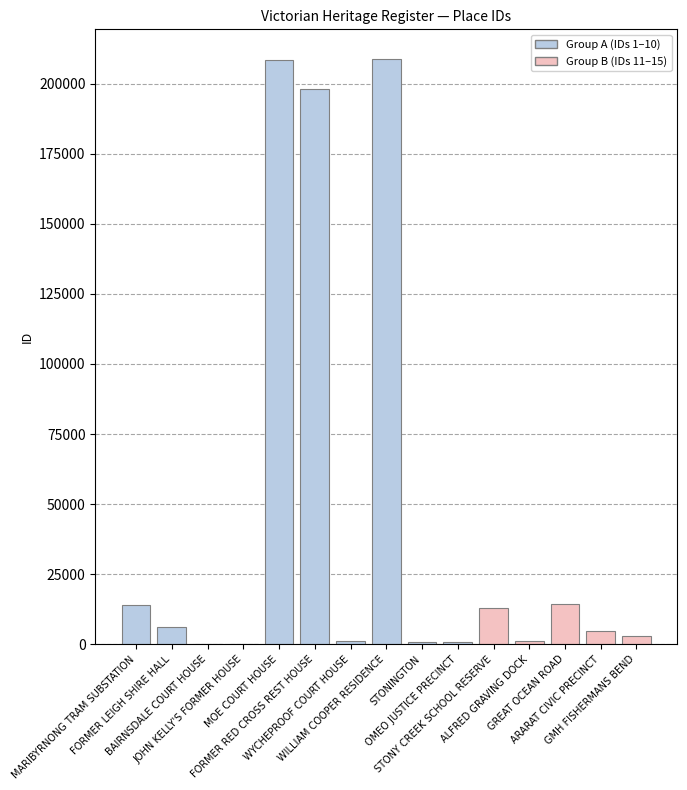

At which label is the value closest to 104502?

GREAT OCEAN ROAD